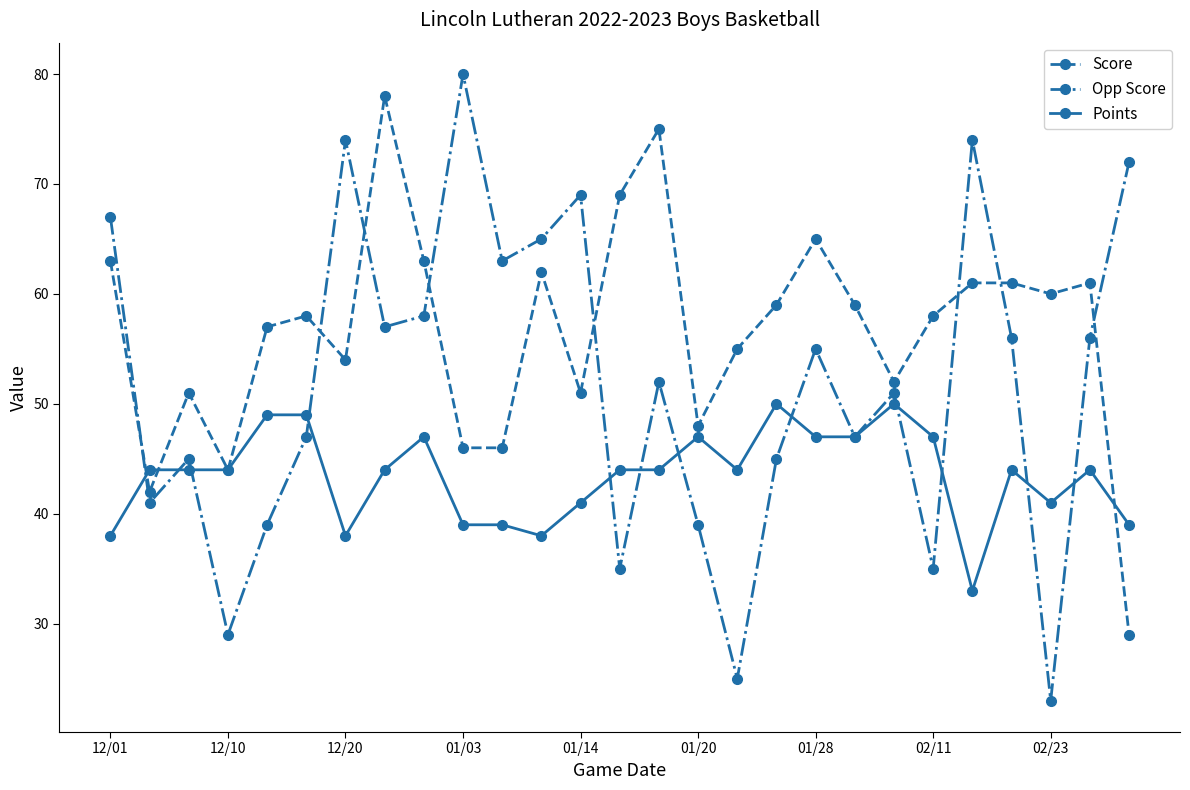

Which series has the largest total across all categories?

Score